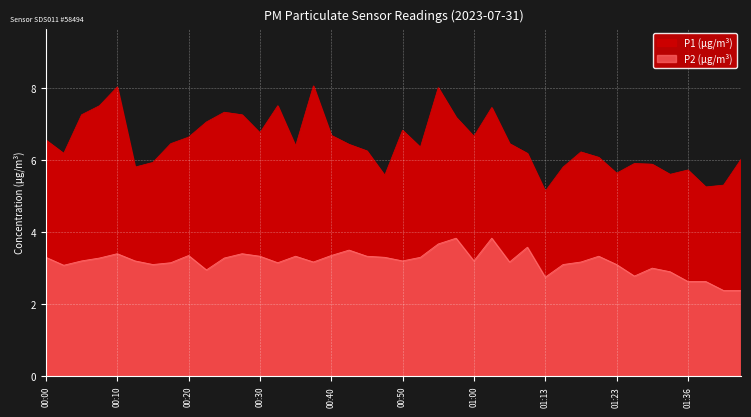

Where is P1 nearest to the value 6?

01:44